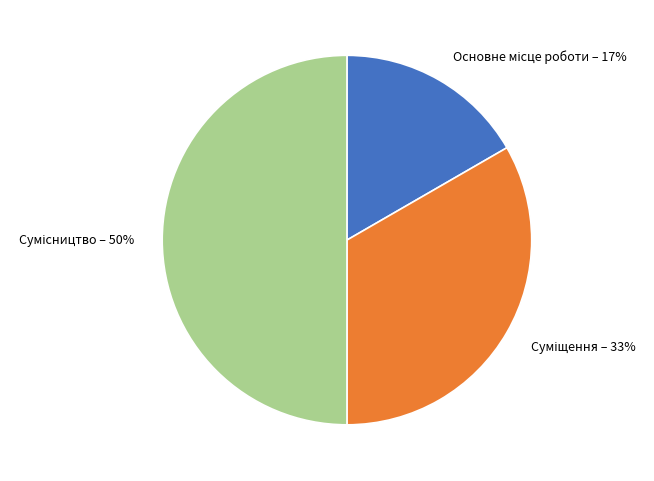

To the nearest percent, what is the difference between the largest and smallest slice percentages?

33%